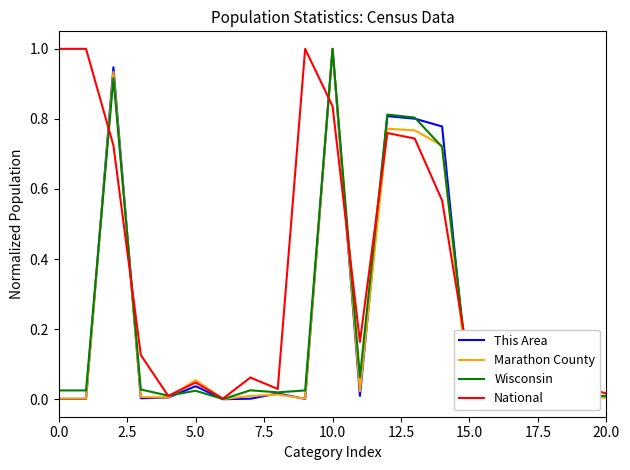

How many interior local peaks does the Marathon County series have?

7